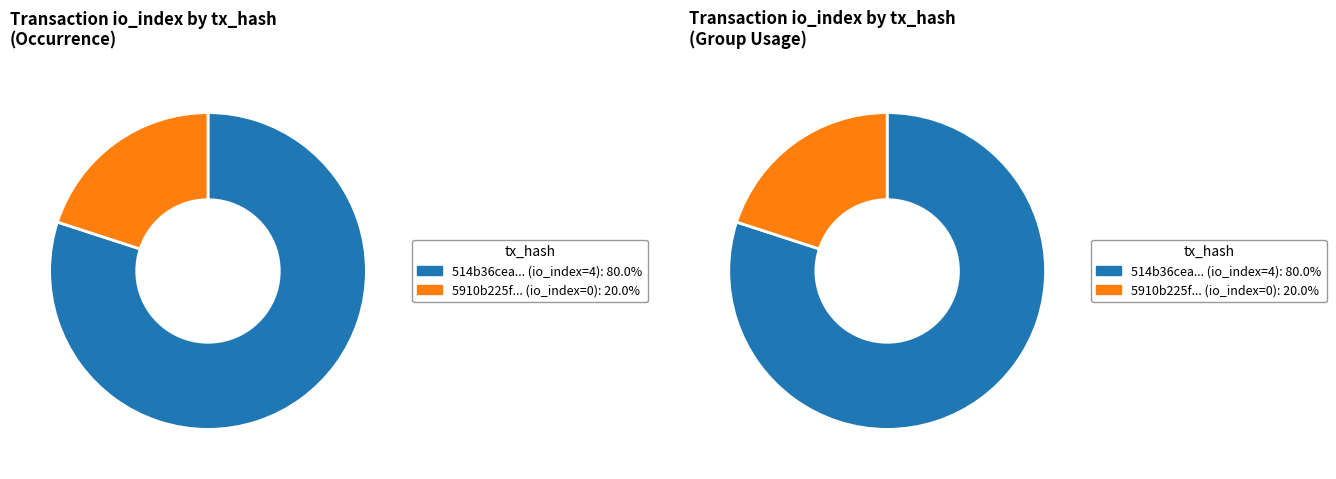

How many slices are in this pie chart?

2